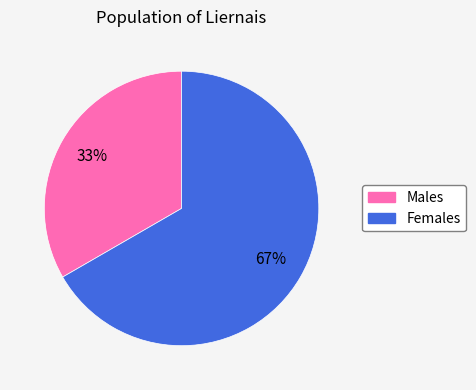

Is there any slice that represents more than half of the pie?

Yes